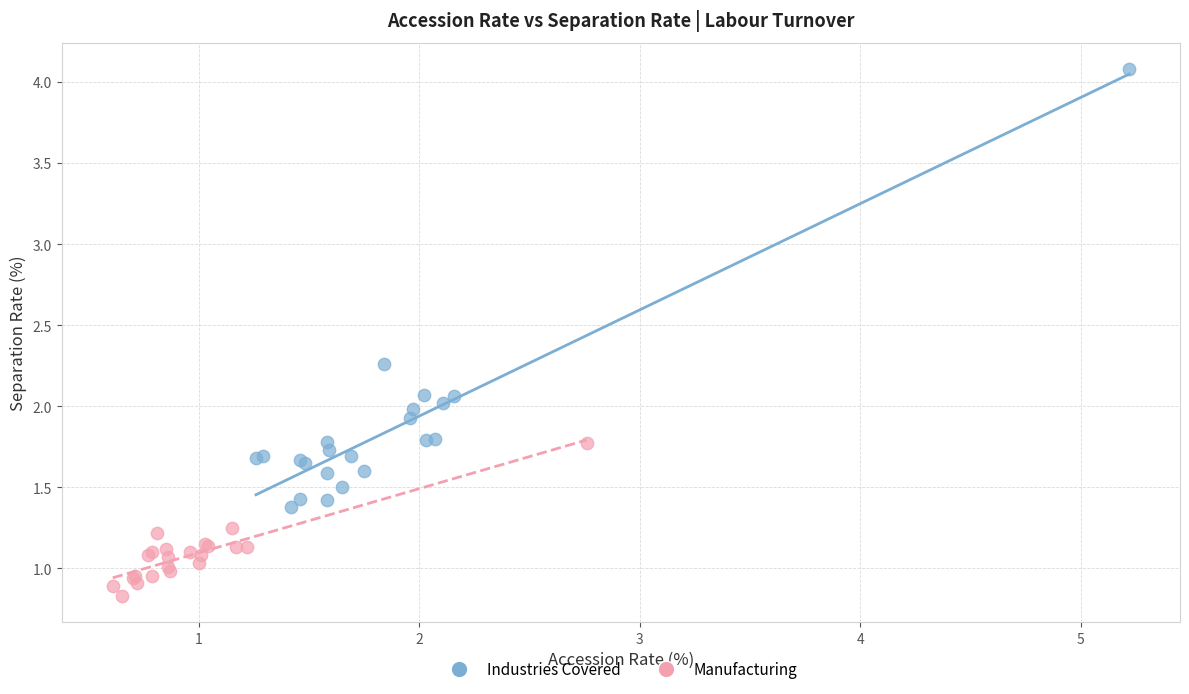

Which series has the widest spread of Y values?

Industries Covered